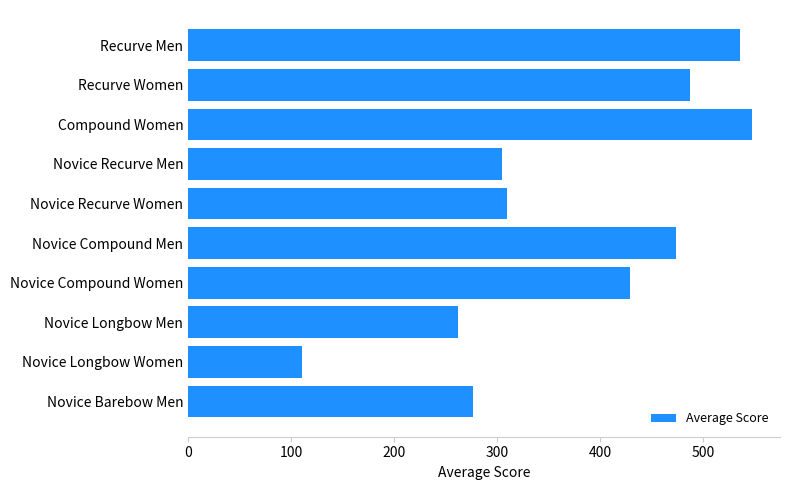

Which has a higher value, Recurve Men or Recurve Women?

Recurve Men